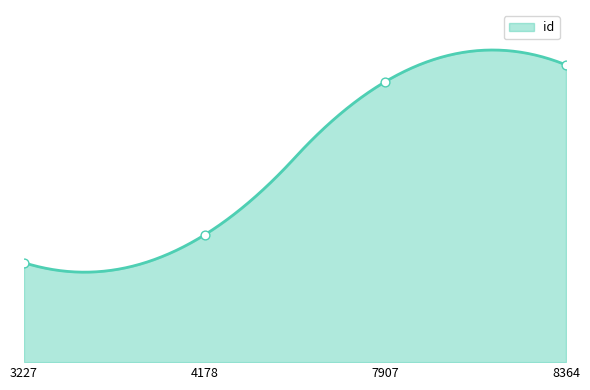

Between 8364 and 4178, which is larger?

8364